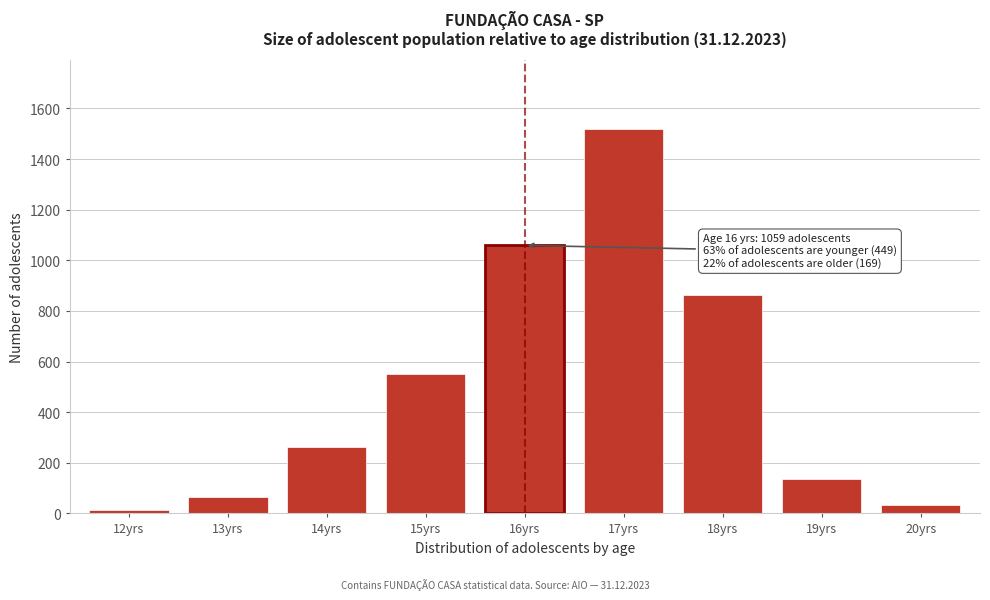

Reading left to right, extract all data points from this chart.

13	66	263	552	1059	1517	861	136	33